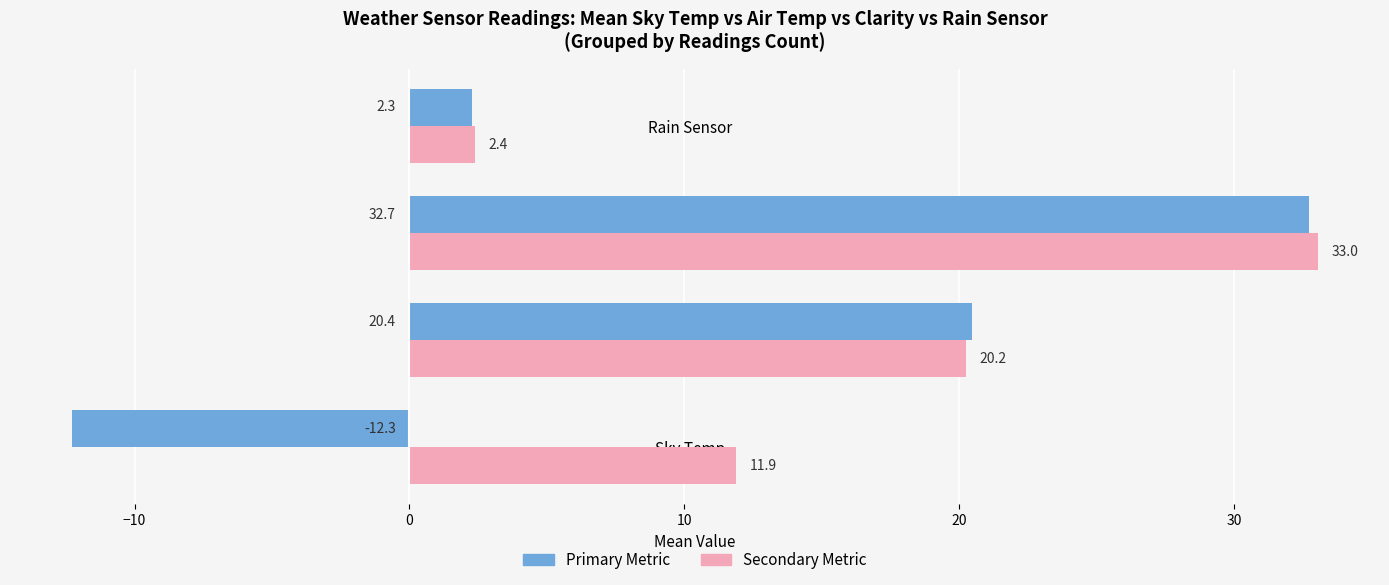

At which category does the chart reach its peak across all series?

Clarity